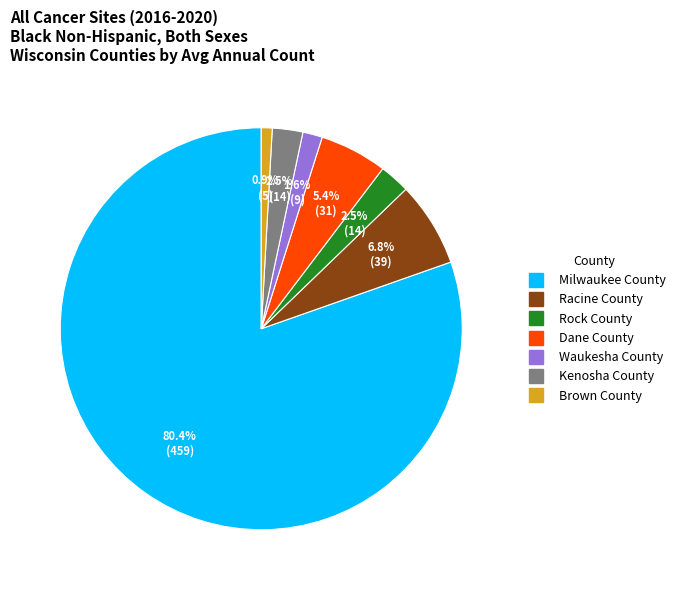

How many segments does this pie chart have?

7